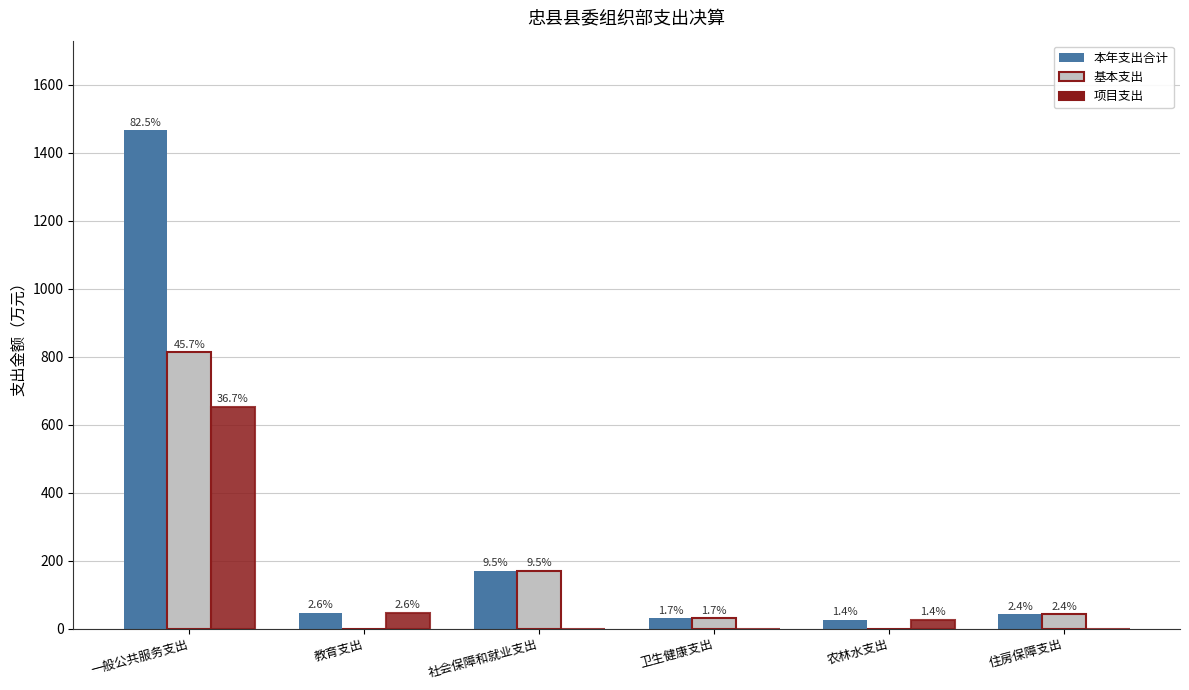

What is the label of the 5th bar from the left?

农林水支出